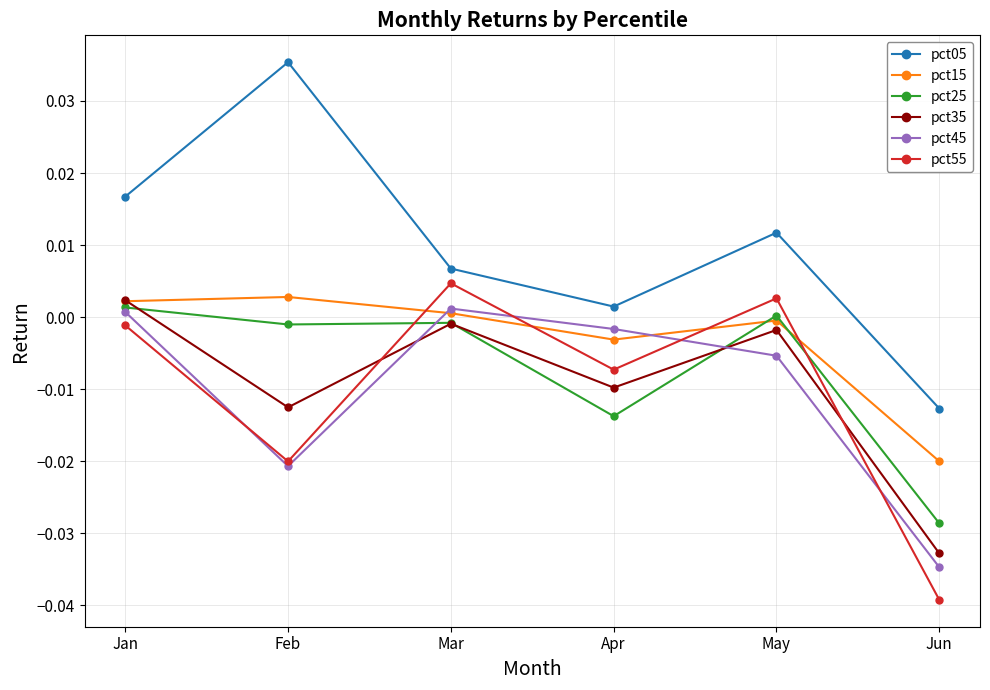

The pct55 series shows -0.0 at Feb. True or false?

True